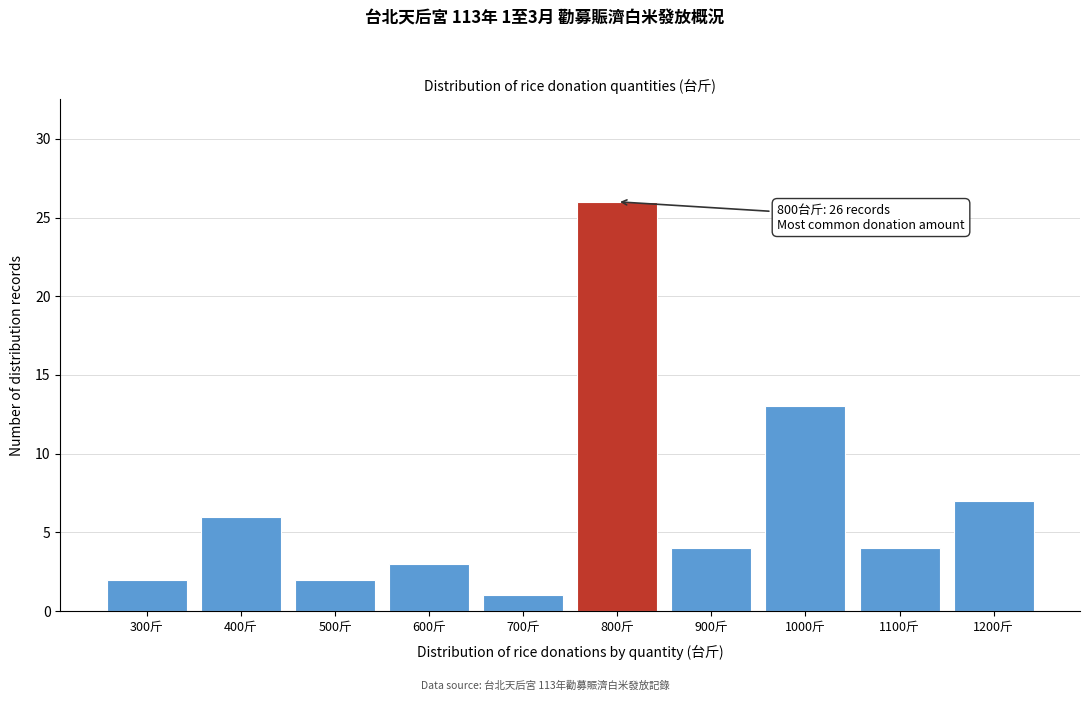

Reading right to left, list all the values displayed in this chart.

1200斤=7	1100斤=4	1000斤=13	900斤=4	800斤=26	700斤=1	600斤=3	500斤=2	400斤=6	300斤=2